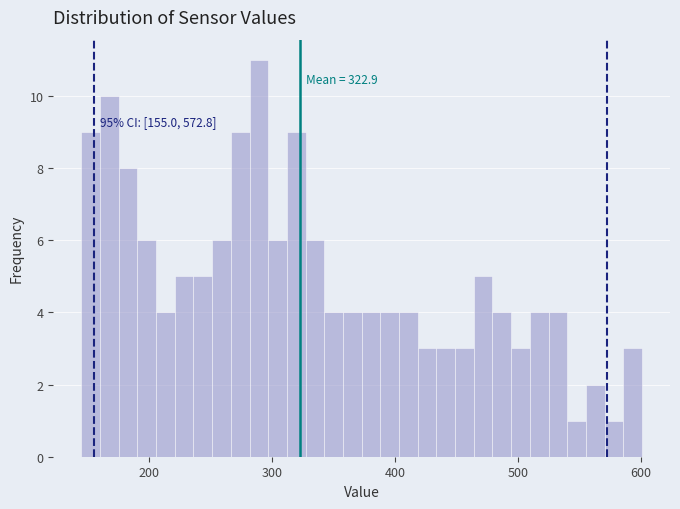

Around what value on the x-axis is the tallest bar? Give the approximate position of its centre, as read against the axis.

290